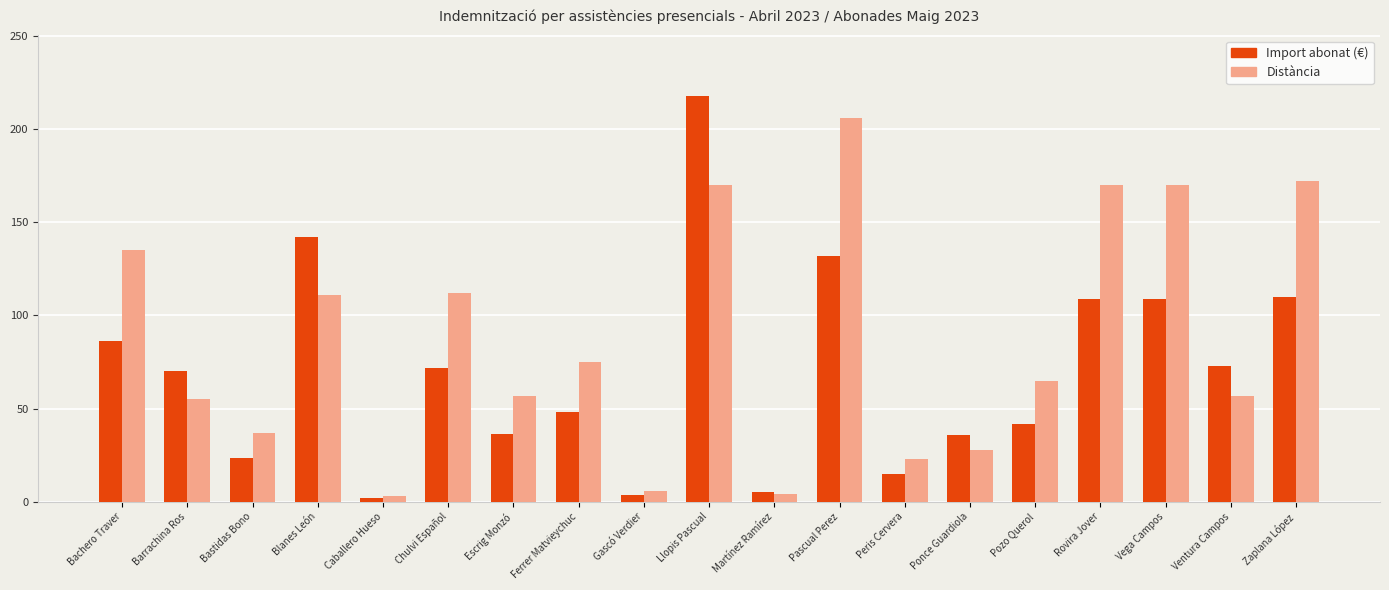

Which series has the largest range (max minus min)?

Import abonat (€)